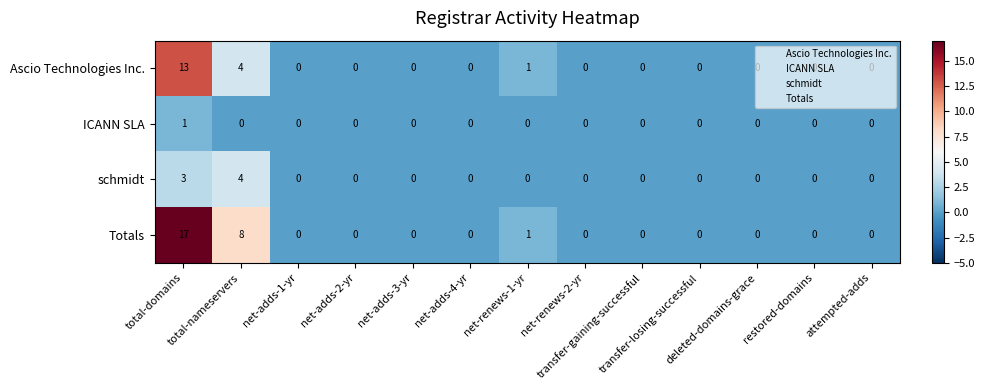

How many schmidt values are between 0 and 1?

11